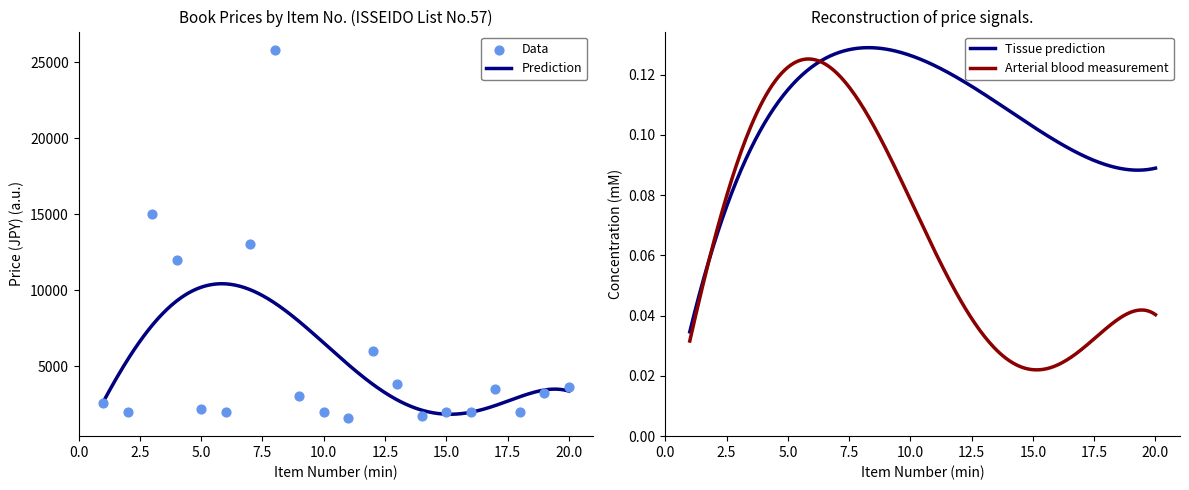

What is the change in value from 12 to 13?

-2200